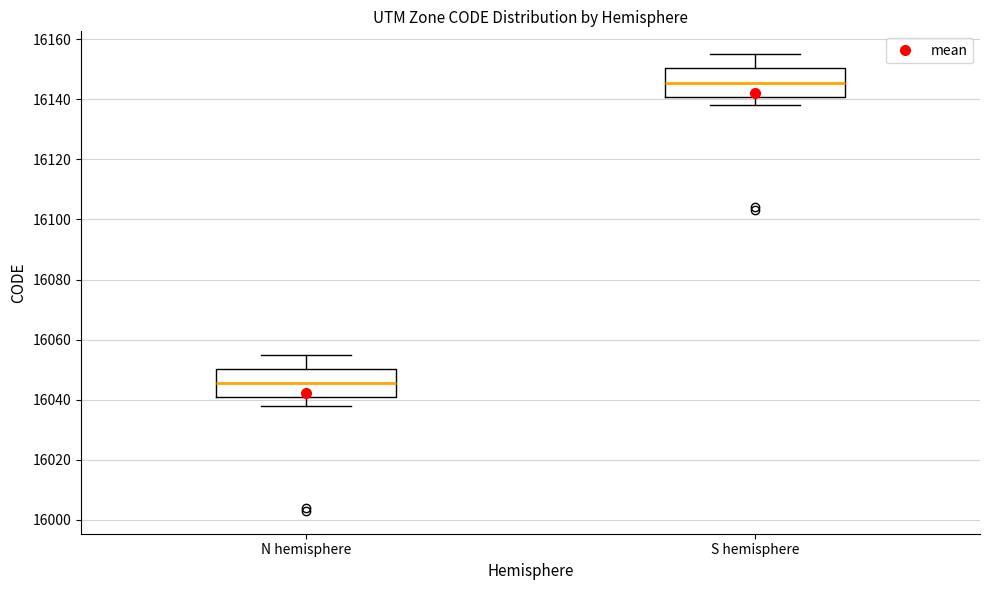

Reading left to right, transcribe this box plot: for each box, give where its median line is, the range the box spans, and where its two whiskers end, as read against the y-axis. The values are not printed on the chart, so give them approximately, as read against the axis.

N hemisphere: median 16046, box 16040 to 16050, whiskers 16038 to 16056
S hemisphere: median 16146, box 16140 to 16150, whiskers 16138 to 16156